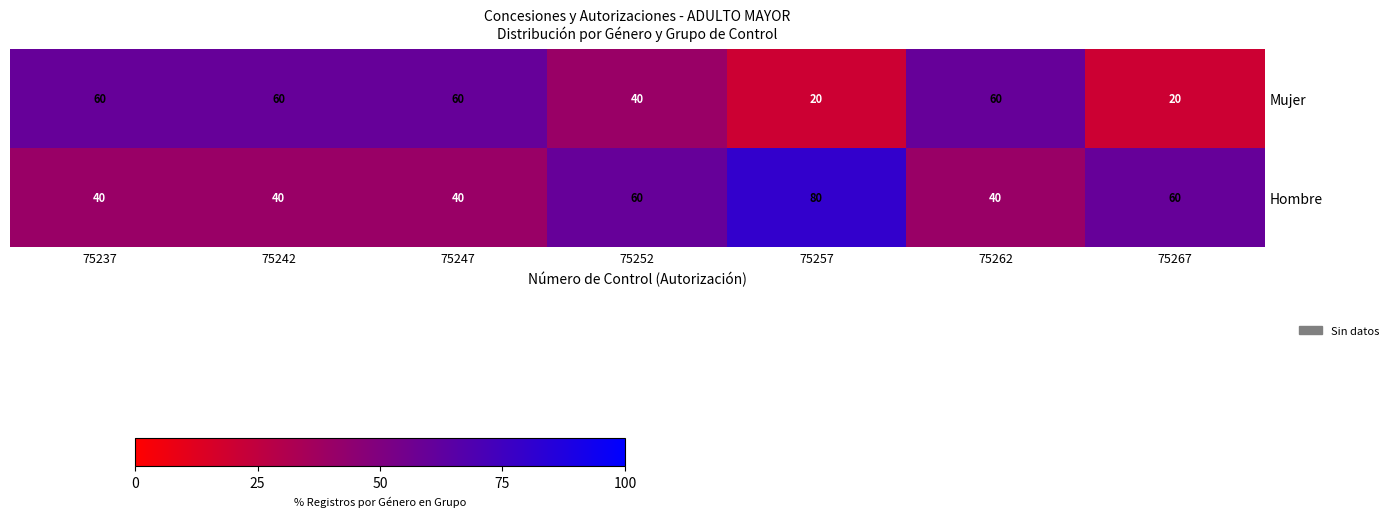

True or false: Hombre has a value of 40 at 75262.

True